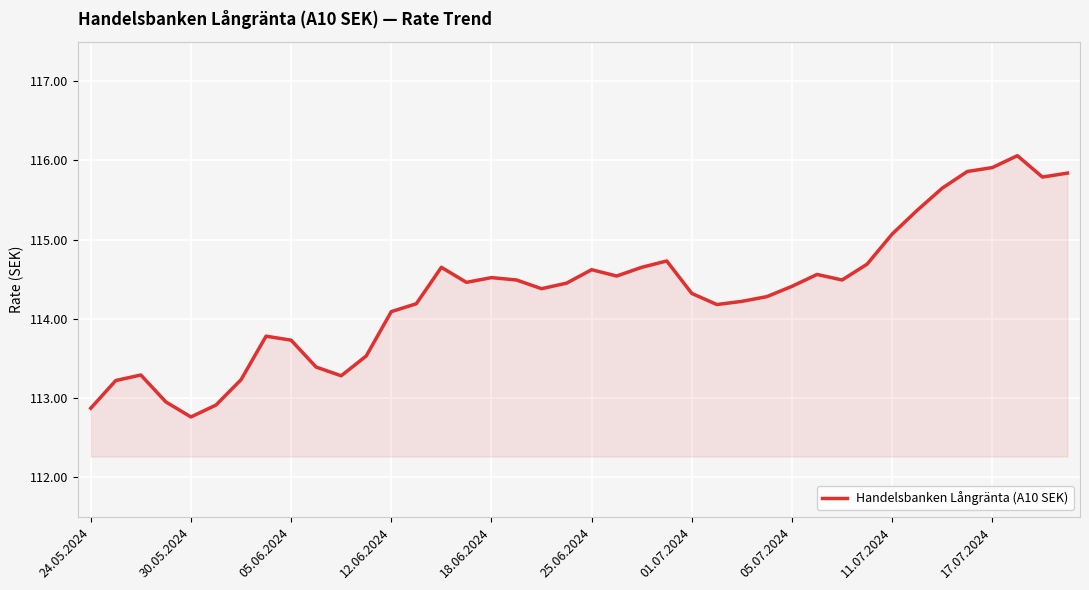

What is the maximum value shown in the chart?

116.1